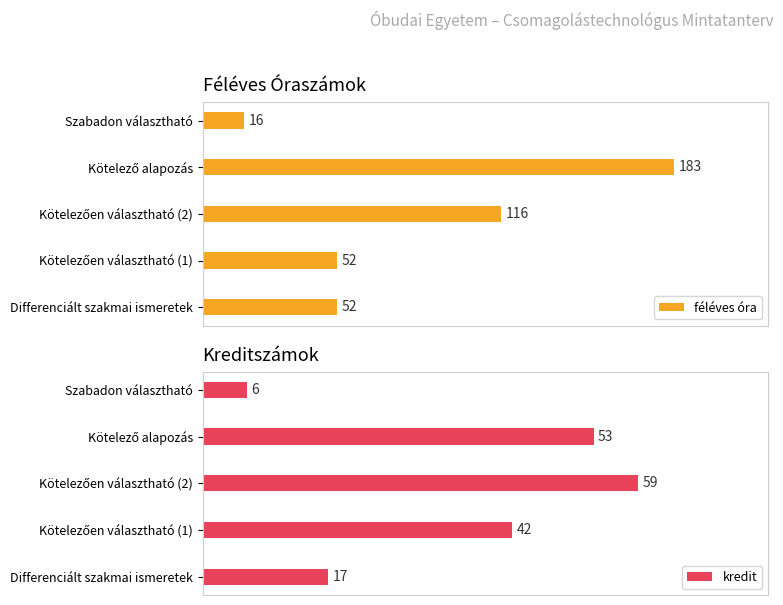

Reading left to right, transcribe all the data shown in this chart.

féléves óra: 52	52	116	183	16
kredit: 17	42	59	53	6